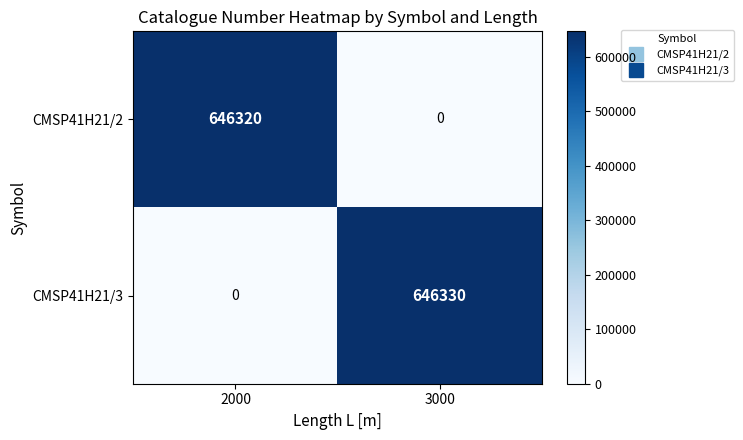

Reading left to right, transcribe all the data shown in this chart.

CMSP41H21/2: 646320	0
CMSP41H21/3: 0	646330